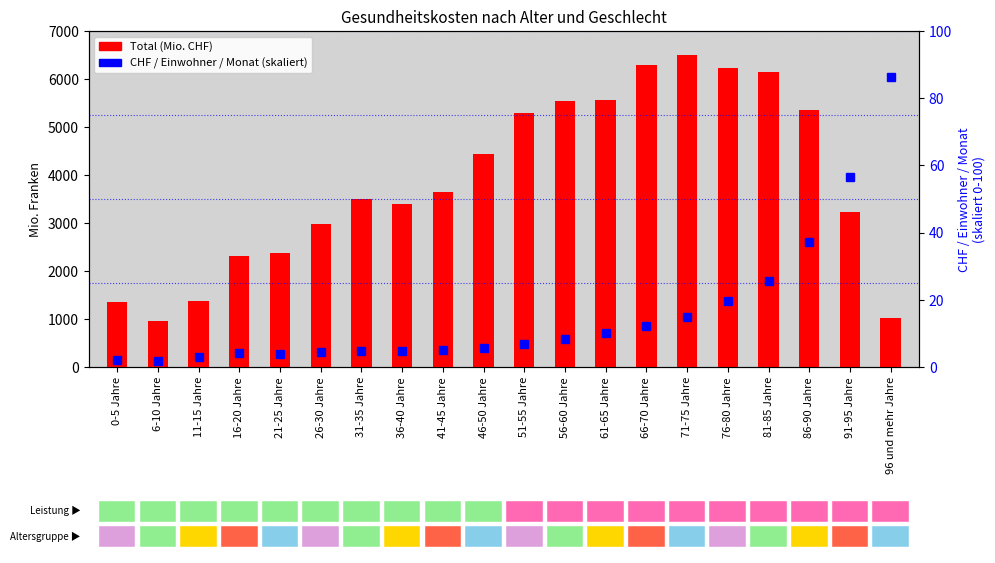

Does the chart contain stacked bars?

No